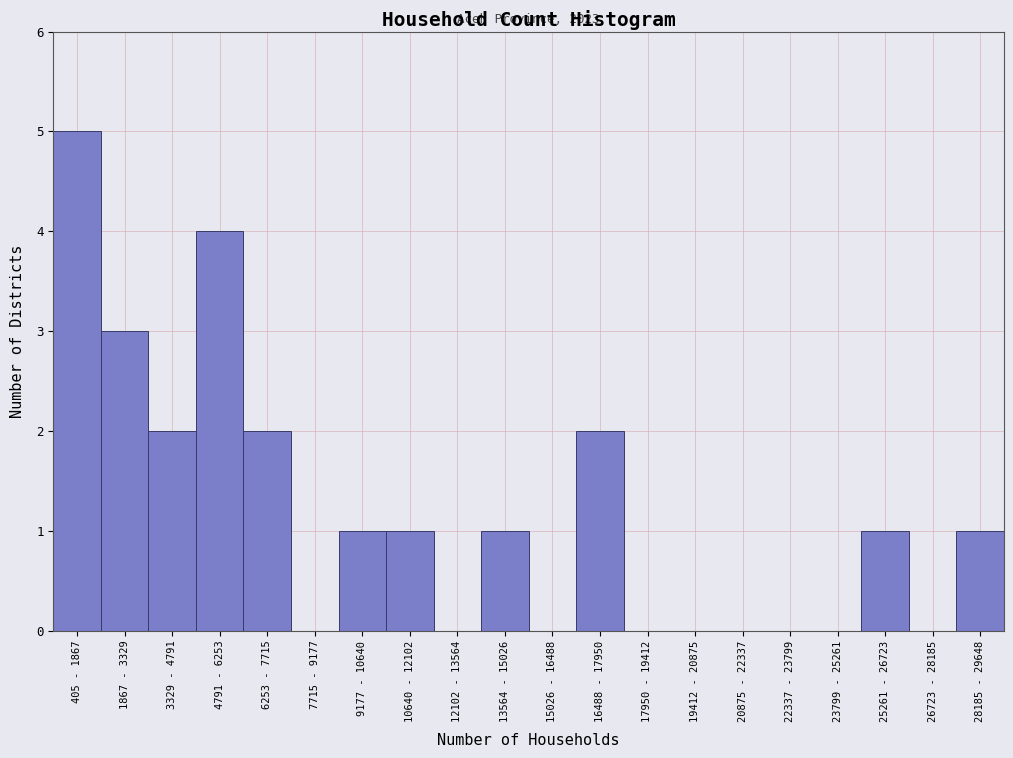

Reading left to right, list all the values displayed in this chart.

405 - 1867=5	1867 - 3329=3	3329 - 4791=2	4791 - 6253=4	6253 - 7715=2	7715 - 9177=0	9177 - 10640=1	10640 - 12102=1	12102 - 13564=0	13564 - 15026=1	15026 - 16488=0	16488 - 17950=2	17950 - 19412=0	19412 - 20875=0	20875 - 22337=0	22337 - 23799=0	23799 - 25261=0	25261 - 26723=1	26723 - 28185=0	28185 - 29648=1